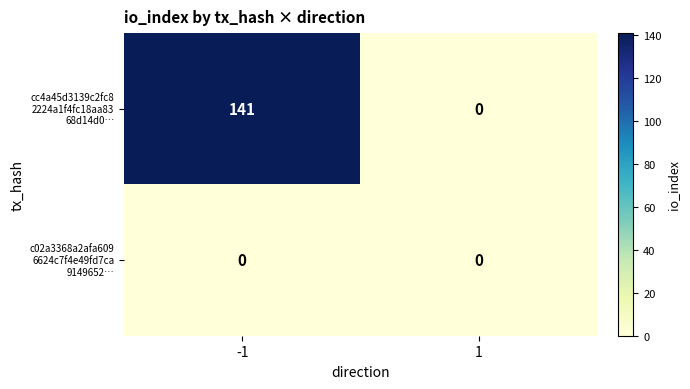

What is the total value across all series at -1?

141